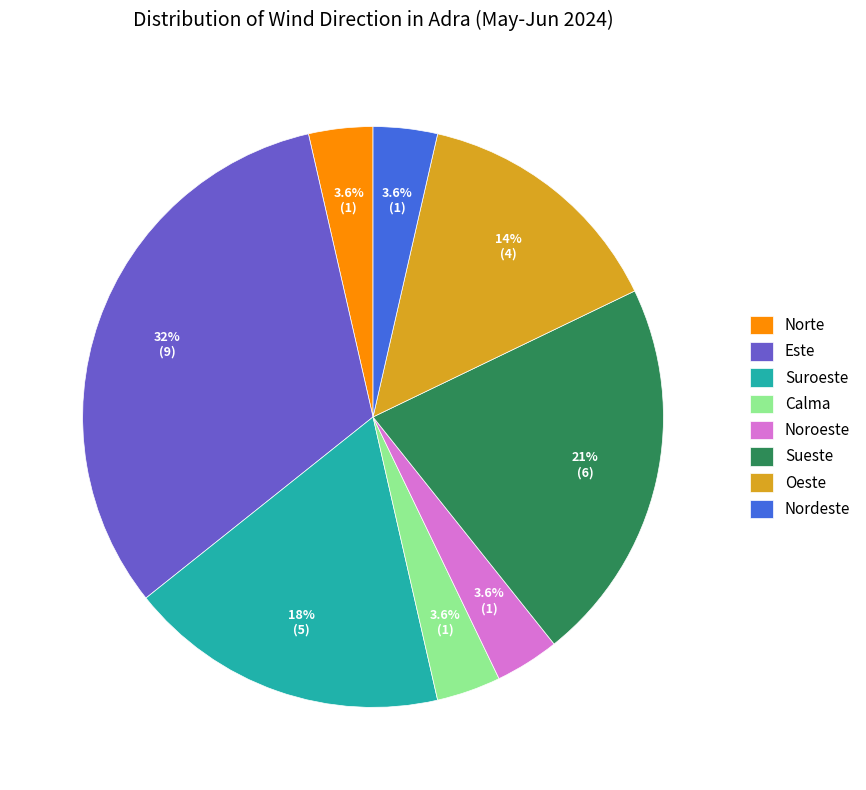

How many slices are in this pie chart?

8